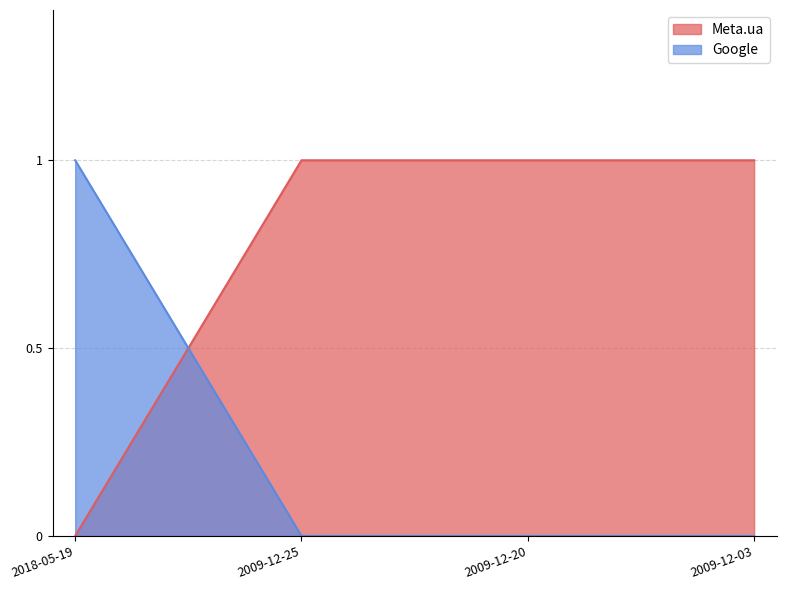

Is it true that Meta.ua equals 1 at 2009-12-20?

True